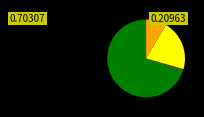

Is there any slice that represents more than half of the pie?

Yes